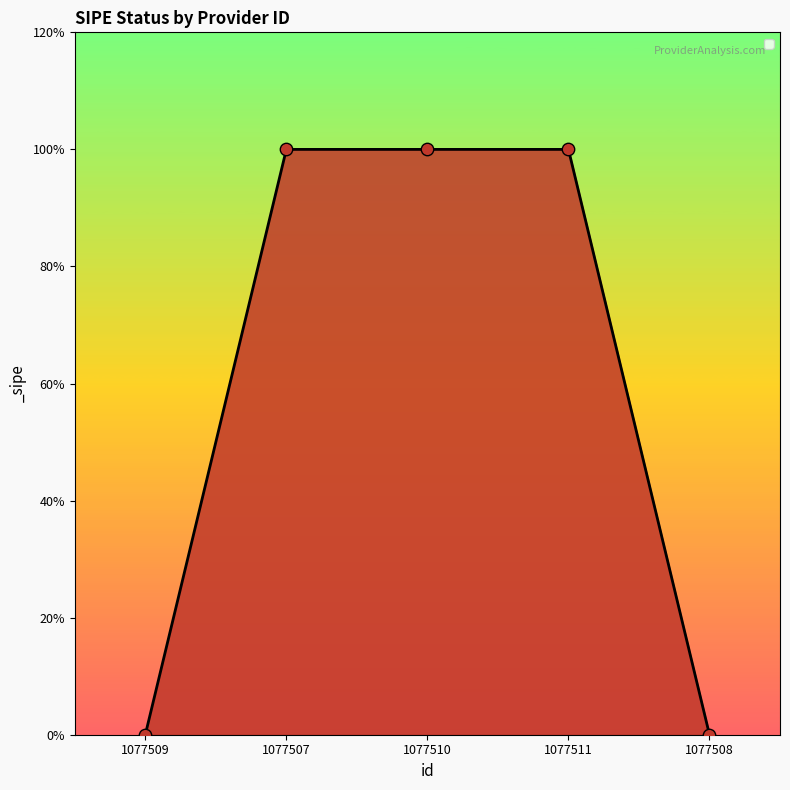

Between 1077511 and 1077508, which is larger?

1077511